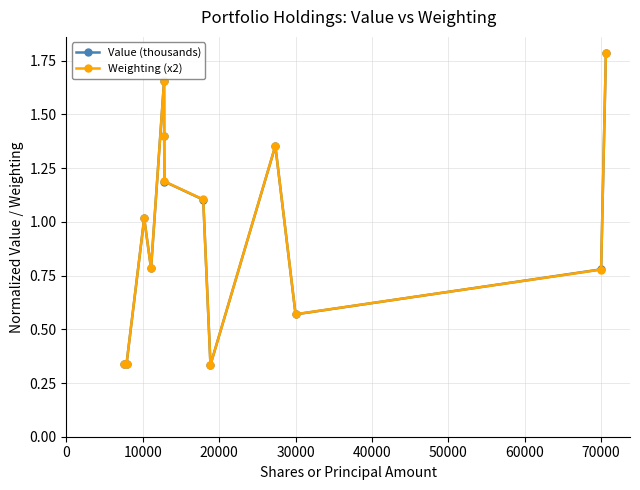

True or false: Weighting (x2) has more than 1 interior local peaks.

True